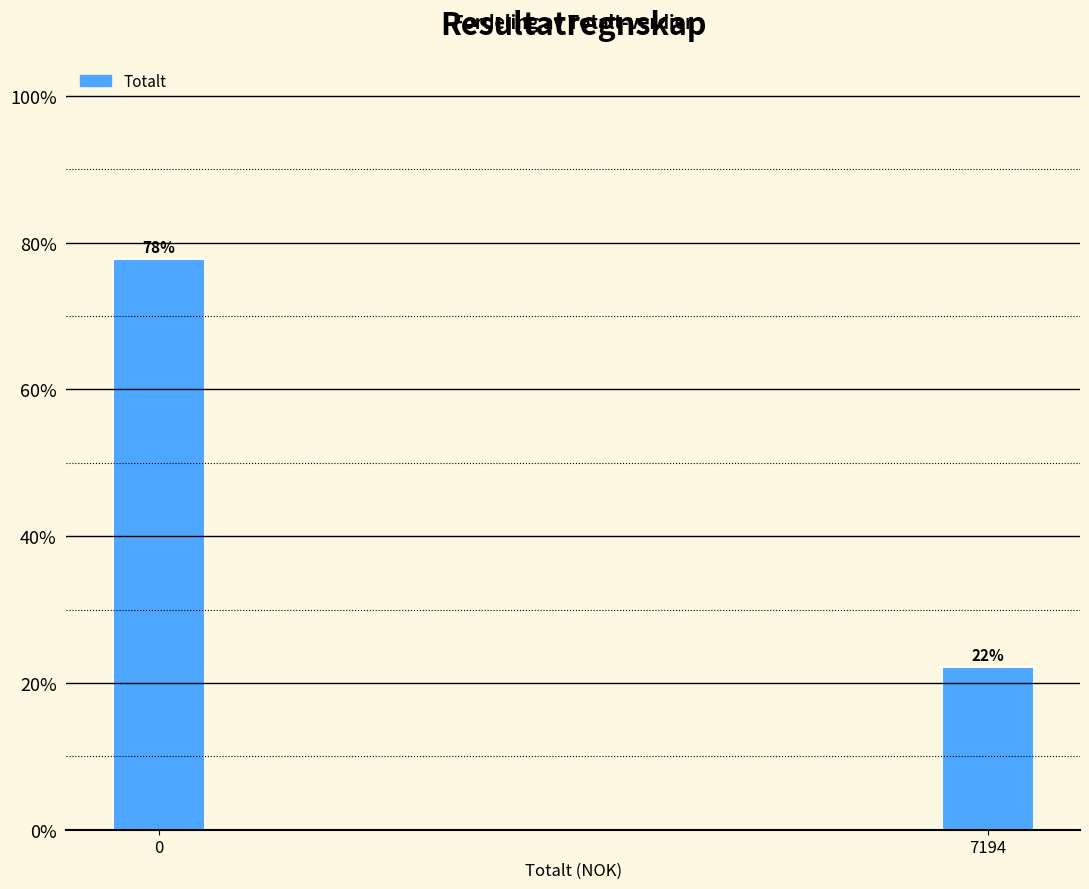

What is the smallest value displayed?

22.2